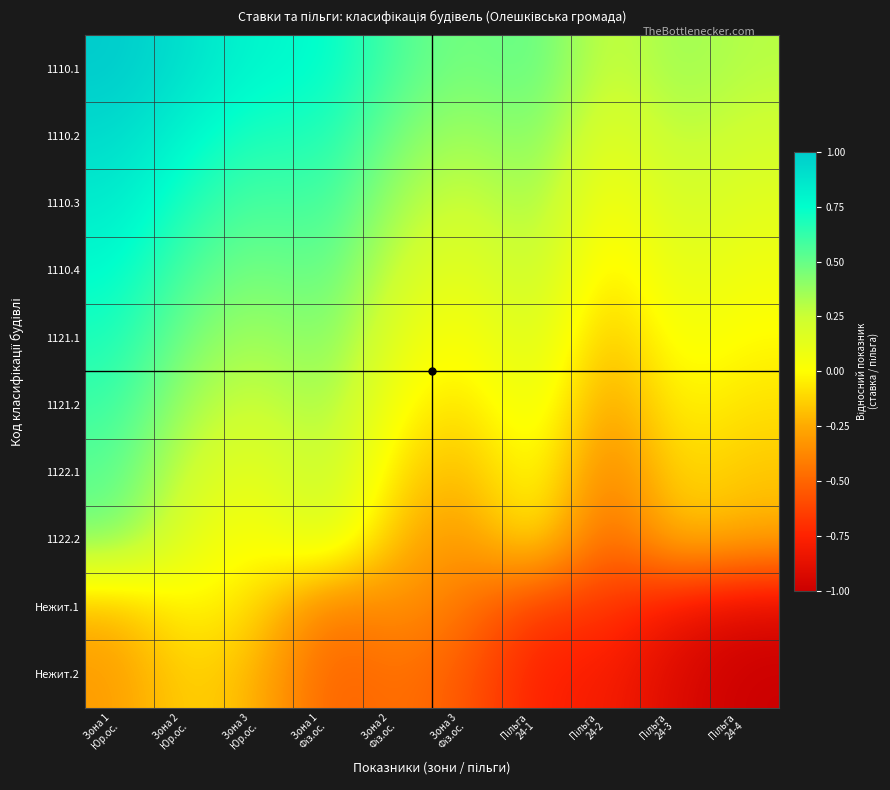

Reading left to right, extract all data points from this chart.

1110.1: Зона 1
Юр.ос.=1.0	Зона 2
Юр.ос.=0.9	Зона 3
Юр.ос.=0.8	Зона 1
Фіз.ос.=0.8	Зона 2
Фіз.ос.=0.6	Зона 3
Фіз.ос.=0.4	Пільга
24-1=0.5	Пільга
24-2=0.2	Пільга
24-3=0.4	Пільга
24-4=0.3
1110.2: Зона 1
Юр.ос.=0.9	Зона 2
Юр.ос.=0.8	Зона 3
Юр.ос.=0.7	Зона 1
Фіз.ос.=0.7	Зона 2
Фіз.ос.=0.4	Зона 3
Фіз.ос.=0.3	Пільга
24-1=0.5	Пільга
24-2=0.1	Пільга
24-3=0.3	Пільга
24-4=0.2
1110.3: Зона 1
Юр.ос.=0.8	Зона 2
Юр.ос.=0.7	Зона 3
Юр.ос.=0.6	Зона 1
Фіз.ос.=0.6	Зона 2
Фіз.ос.=0.3	Зона 3
Фіз.ос.=0.2	Пільга
24-1=0.4	Пільга
24-2=0.0	Пільга
24-3=0.2	Пільга
24-4=0.1
1110.4: Зона 1
Юр.ос.=0.8	Зона 2
Юр.ос.=0.6	Зона 3
Юр.ос.=0.4	Зона 1
Фіз.ос.=0.5	Зона 2
Фіз.ос.=0.2	Зона 3
Фіз.ос.=0.1	Пільга
24-1=0.3	Пільга
24-2=-0.1	Пільга
24-3=0.1	Пільга
24-4=0.1
1121.1: Зона 1
Юр.ос.=0.7	Зона 2
Юр.ос.=0.4	Зона 3
Юр.ос.=0.3	Зона 1
Фіз.ос.=0.5	Зона 2
Фіз.ос.=0.1	Зона 3
Фіз.ос.=0.0	Пільга
24-1=0.2	Пільга
24-2=-0.2	Пільга
24-3=0.1	Пільга
24-4=-0.0
1121.2: Зона 1
Юр.ос.=0.6	Зона 2
Юр.ос.=0.3	Зона 3
Юр.ос.=0.2	Зона 1
Фіз.ос.=0.4	Зона 2
Фіз.ос.=0.0	Зона 3
Фіз.ос.=-0.1	Пільга
24-1=0.1	Пільга
24-2=-0.3	Пільга
24-3=-0.0	Пільга
24-4=-0.1
1122.1: Зона 1
Юр.ос.=0.5	Зона 2
Юр.ос.=0.2	Зона 3
Юр.ос.=0.1	Зона 1
Фіз.ос.=0.3	Зона 2
Фіз.ос.=-0.1	Зона 3
Фіз.ос.=-0.2	Пільга
24-1=0.1	Пільга
24-2=-0.4	Пільга
24-3=-0.1	Пільга
24-4=-0.2
1122.2: Зона 1
Юр.ос.=0.5	Зона 2
Юр.ос.=0.1	Зона 3
Юр.ос.=0.0	Зона 1
Фіз.ос.=0.2	Зона 2
Фіз.ос.=-0.2	Зона 3
Фіз.ос.=-0.3	Пільга
24-1=-0.0	Пільга
24-2=-0.6	Пільга
24-3=-0.2	Пільга
24-4=-0.2
Нежит.1: Зона 1
Юр.ос.=-0.2	Зона 2
Юр.ос.=0.0	Зона 3
Юр.ос.=-0.1	Зона 1
Фіз.ос.=-0.5	Зона 2
Фіз.ос.=-0.3	Зона 3
Фіз.ос.=-0.4	Пільга
24-1=-0.7	Пільга
24-2=-0.7	Пільга
24-3=-0.8	Пільга
24-4=-0.9
Нежит.2: Зона 1
Юр.ос.=-0.3	Зона 2
Юр.ос.=-0.1	Зона 3
Юр.ос.=-0.2	Зона 1
Фіз.ос.=-0.5	Зона 2
Фіз.ос.=-0.4	Зона 3
Фіз.ос.=-0.6	Пільга
24-1=-0.8	Пільга
24-2=-0.8	Пільга
24-3=-0.9	Пільга
24-4=-1.0